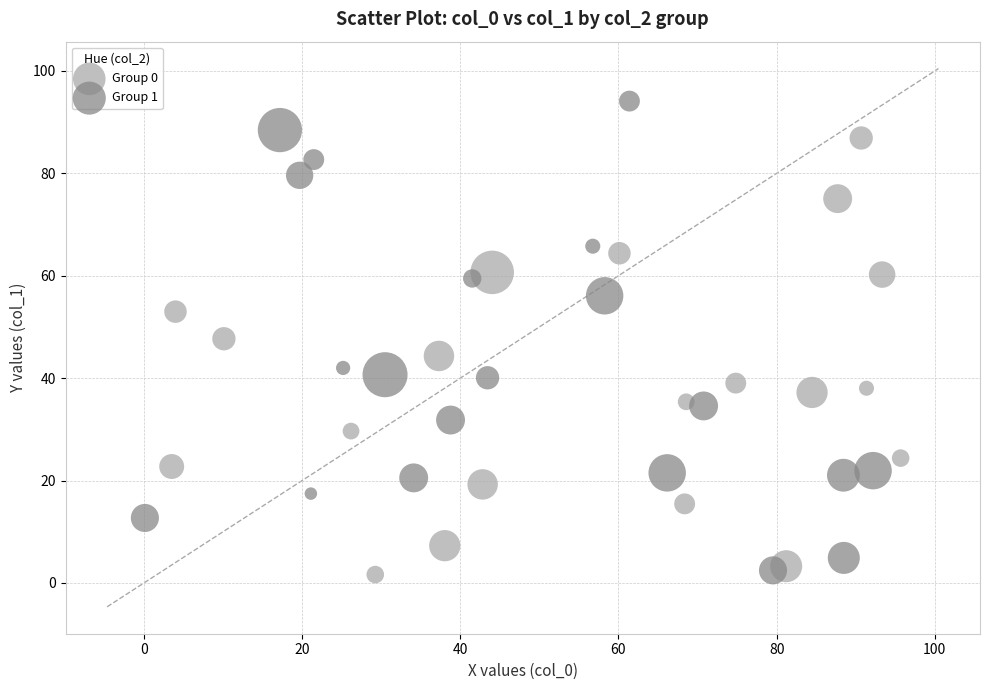

Which series has the largest Y range (max minus min)?

Group 1